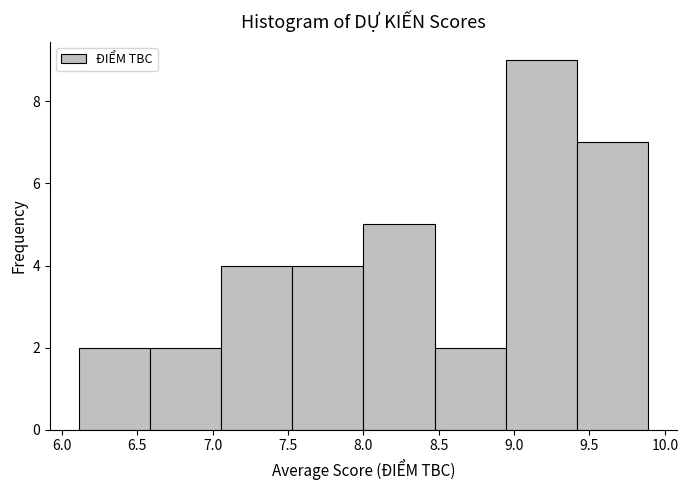

Reading left to right, list every bar in this chart as the range it spans on the x-axis followed by its height. Neither the bar edges nor the heights are printed on the chart, so give them approximately, as read against the axes.

6.10 to 6.60: 2
6.60 to 7.05: 2
7.05 to 7.55: 4
7.55 to 8.00: 4
8.00 to 8.45: 5
8.45 to 8.95: 2
8.95 to 9.40: 9
9.40 to 9.90: 7